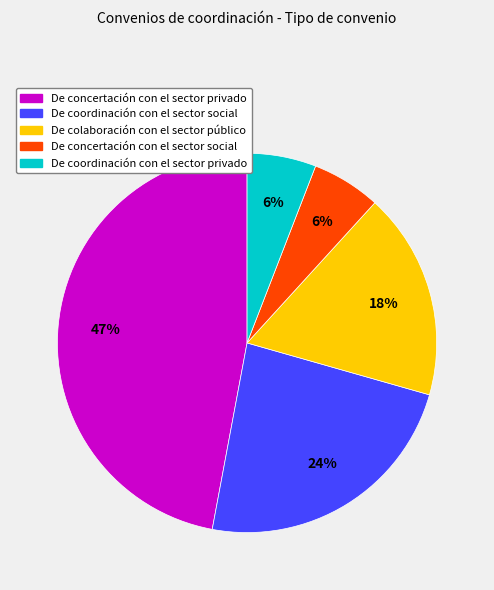

Do De colaboración con el sector público and De concertación con el sector privado together represent more than half of the pie?

Yes